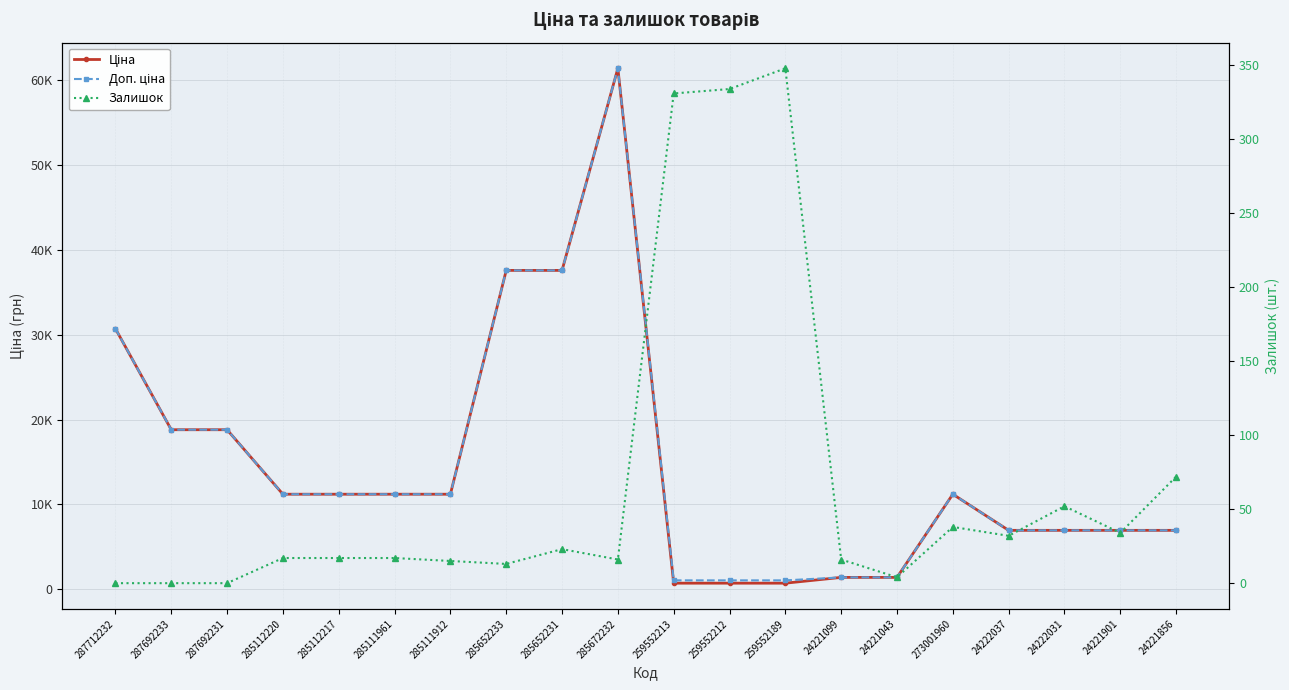

Does the chart display data point markers on the line(s)?

Yes